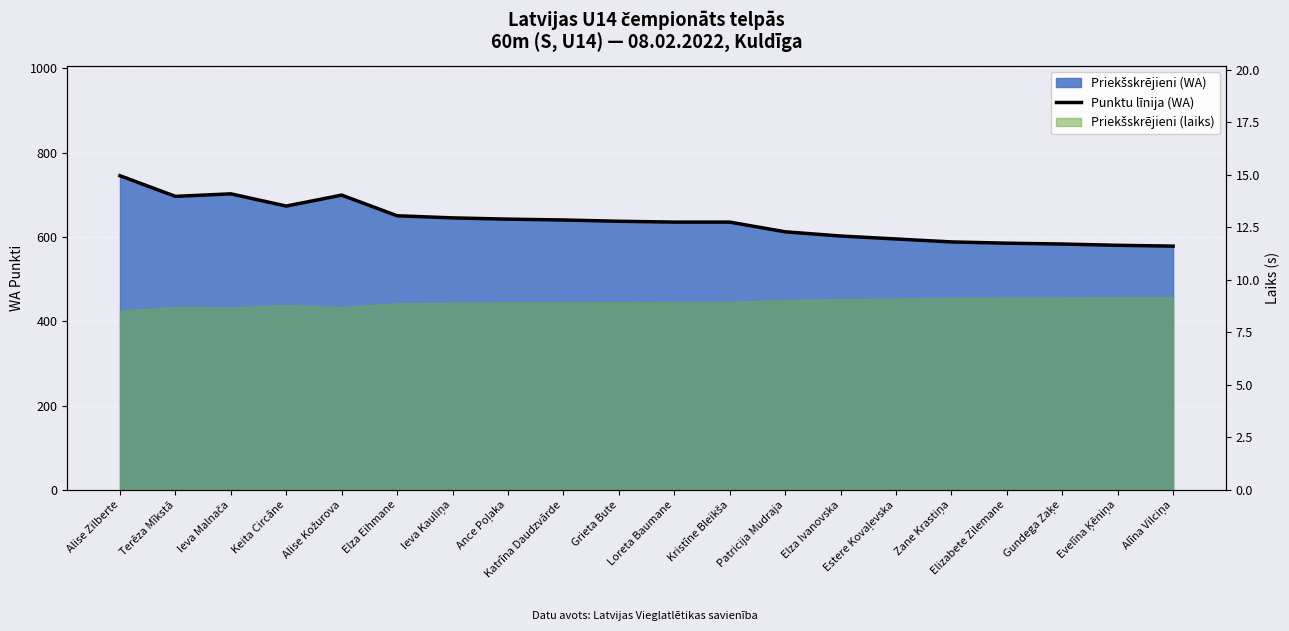

What is the label of the 6th point from the left?

Elza Eihmane